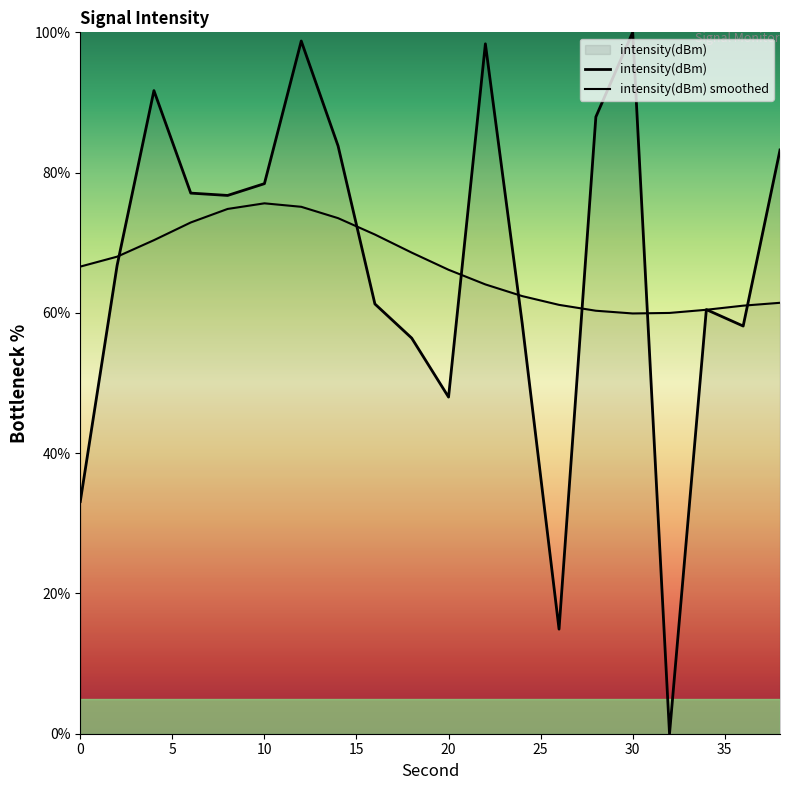

At how many categories does at least one series exceed 50?

20